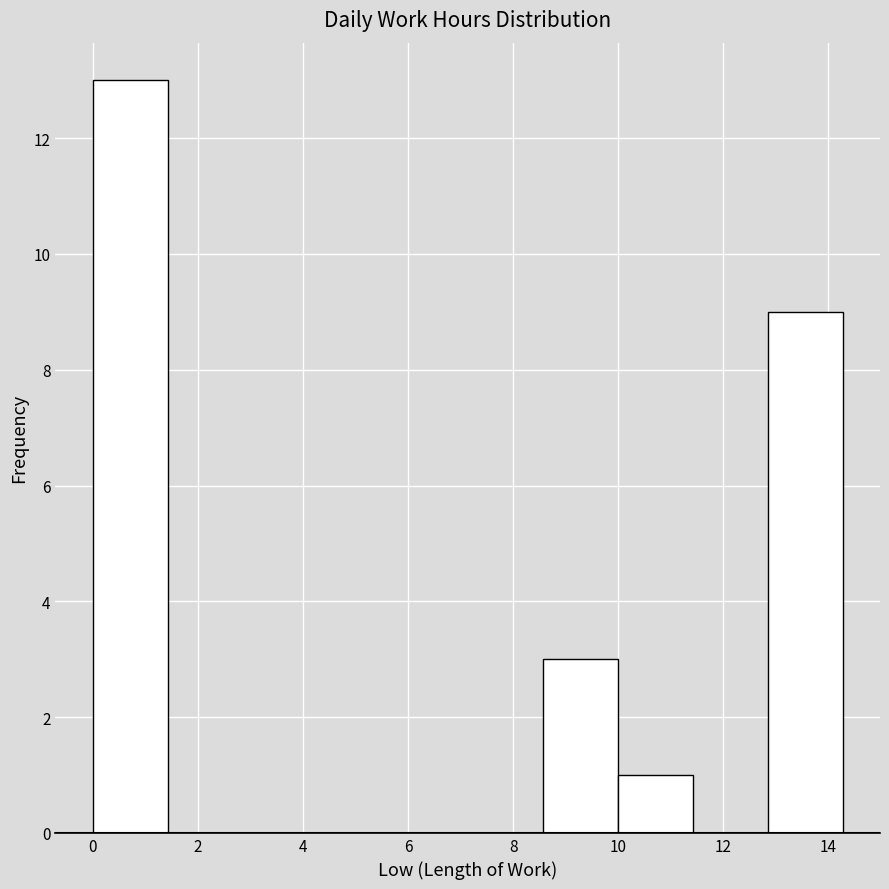

What is the height of the bar covering 8.6 to 10.0 on the x-axis? Neither the bar edges nor the heights are printed on the chart, so give them approximately, as read against the axes.

3